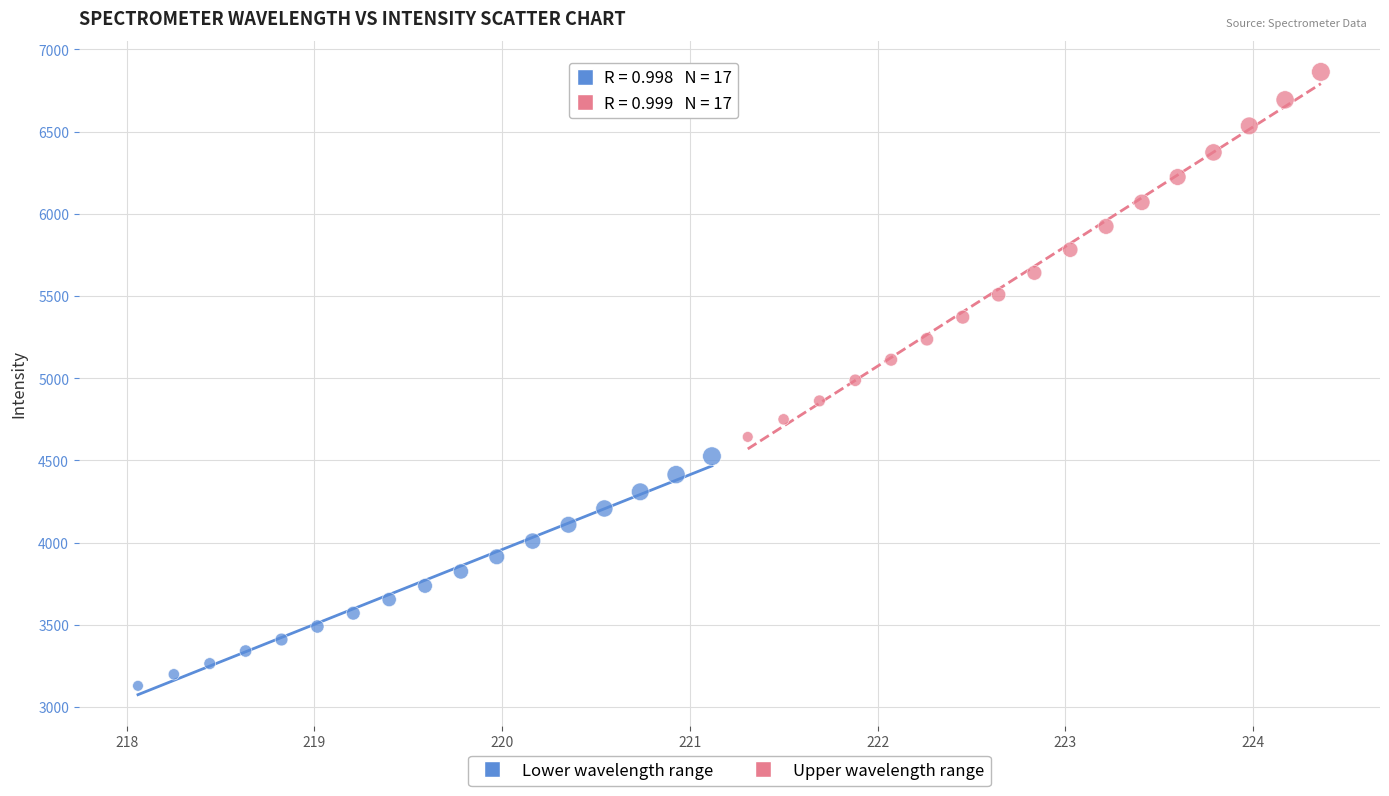

Which series reaches the minimum Y coordinate?

Lower wavelength range